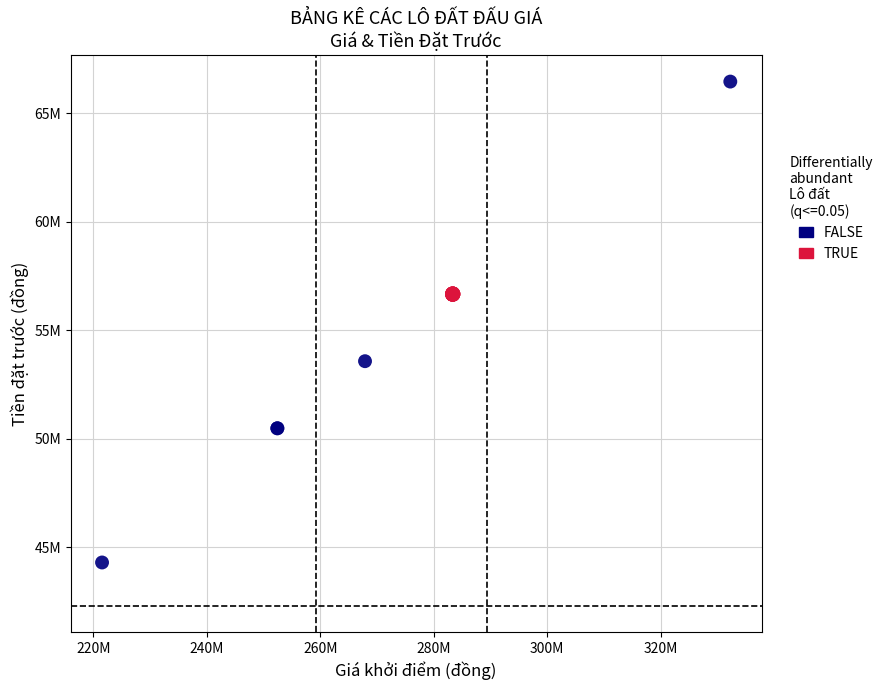

Which series contains the lowest Y value?

FALSE